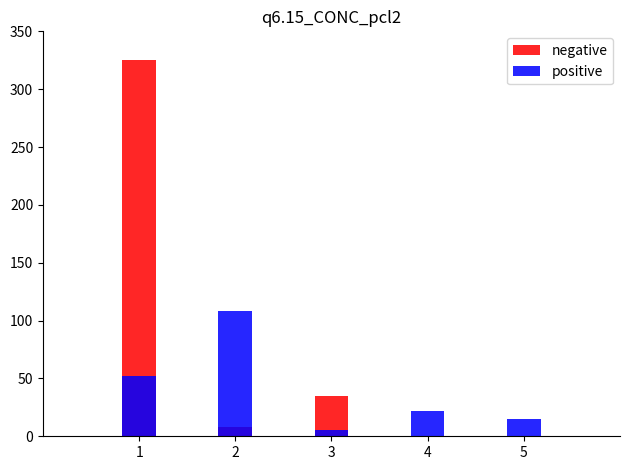

How many groups of bars are there?

5